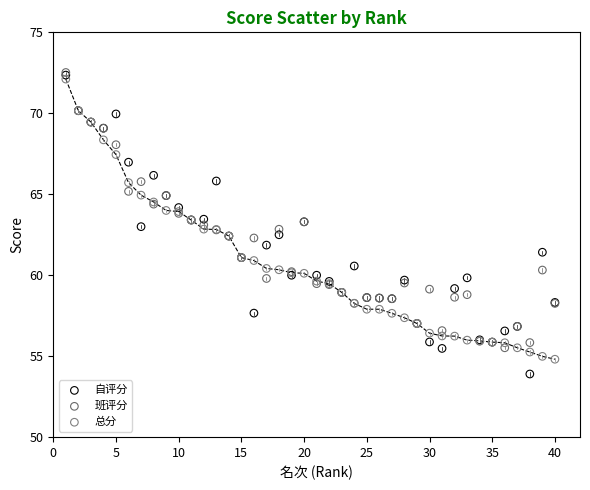

Which series has the widest spread of Y values?

自评分